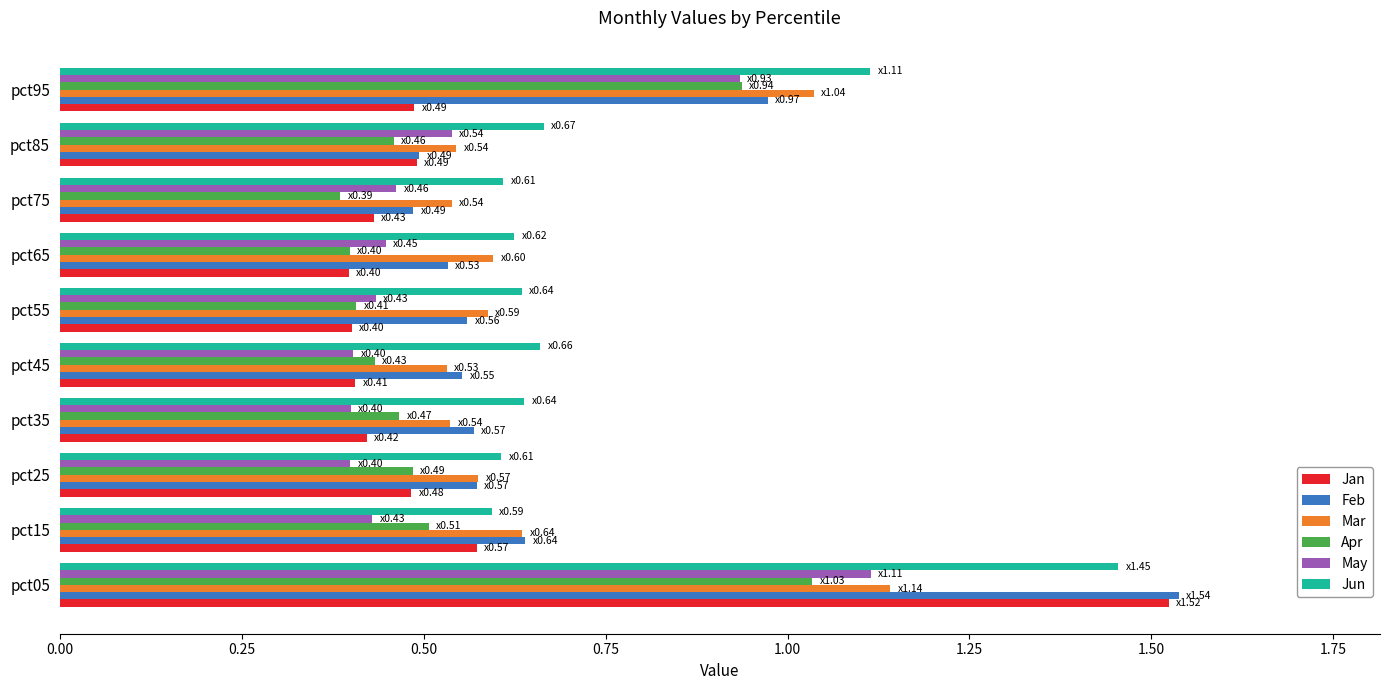

At how many categories does at least one series exceed 1?

2